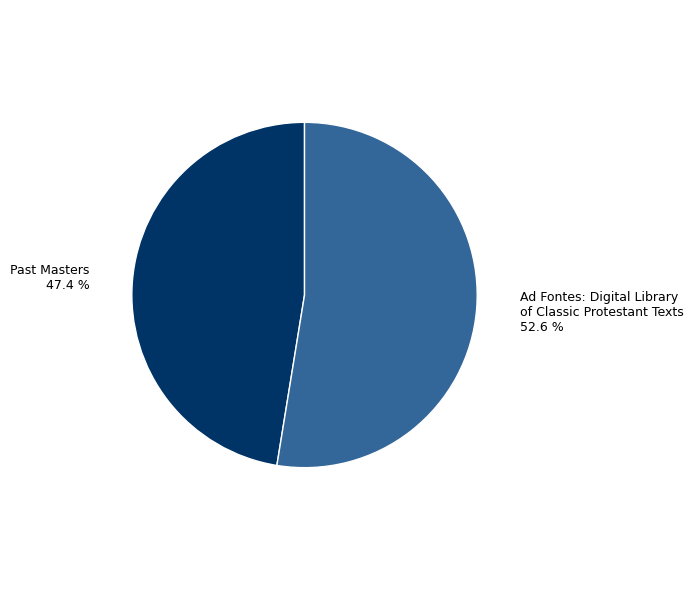

Count the number of slices in the pie.

2